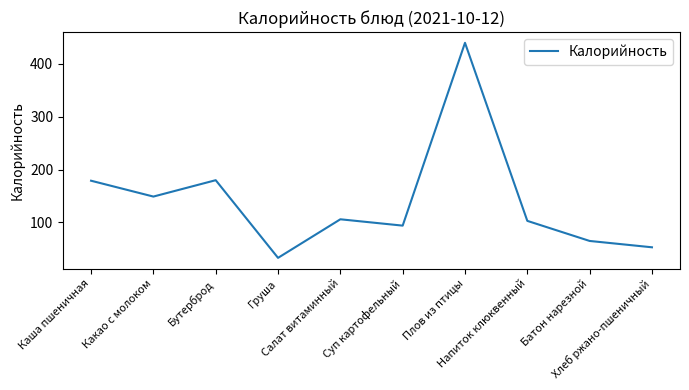

What is the sum of the values at Бутерброд and Суп картофельный?

274